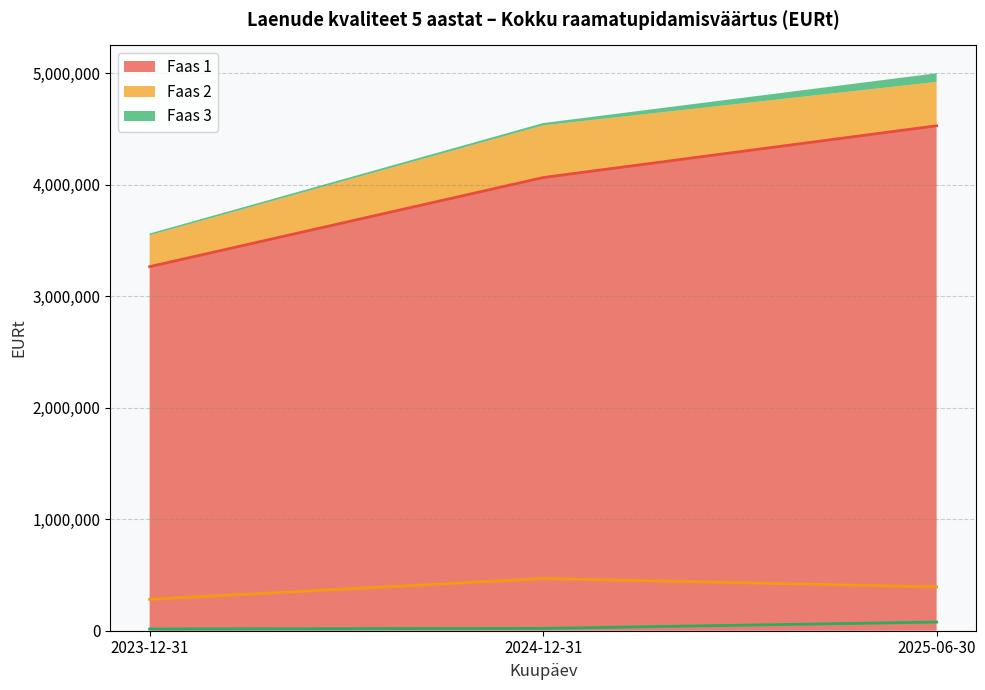

Where is Raamatu-pidamis-väärtus (Kokku) nearest to the value 2039540?

Faas 1 (2023)